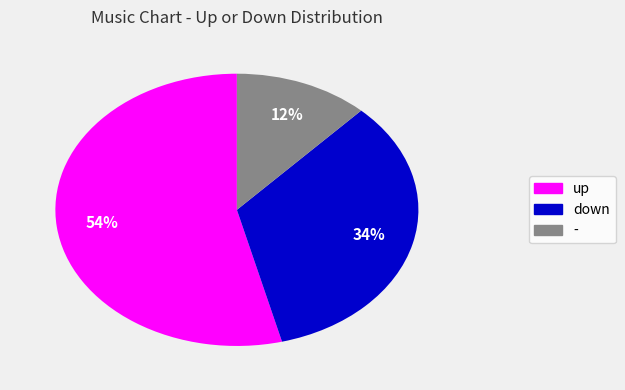

What is the majority slice?

up